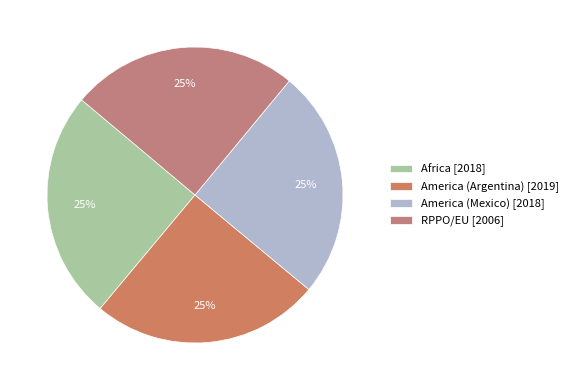

Does any single category account for the majority?

No